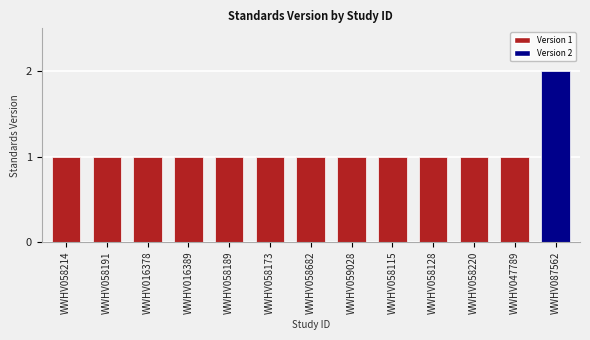

Which has a higher value, WWHV087562 or WWHV058220?

WWHV087562